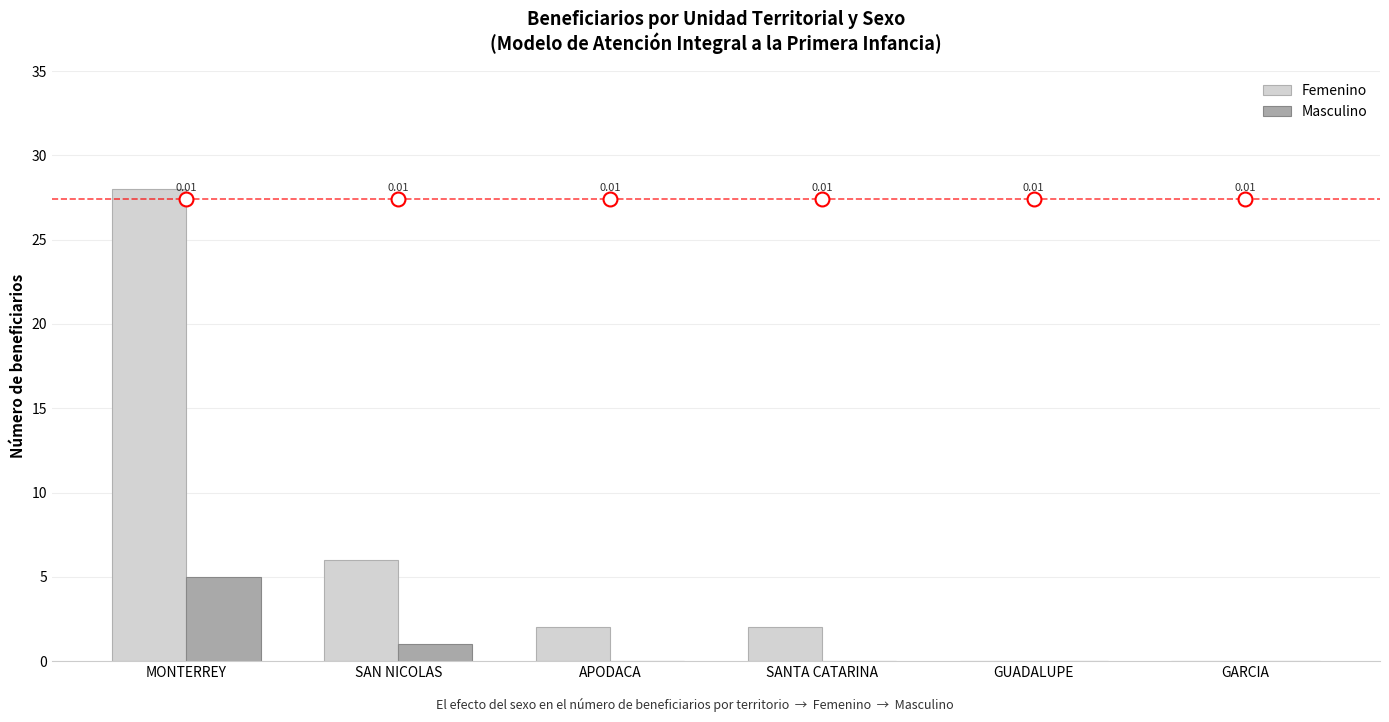

Reading left to right, list all the values displayed in this chart.

Femenino: MONTERREY=28	SAN NICOLAS=6	APODACA=2	SANTA CATARINA=2	GUADALUPE=0	GARCIA=0
Masculino: MONTERREY=5	SAN NICOLAS=1	APODACA=0	SANTA CATARINA=0	GUADALUPE=0	GARCIA=0